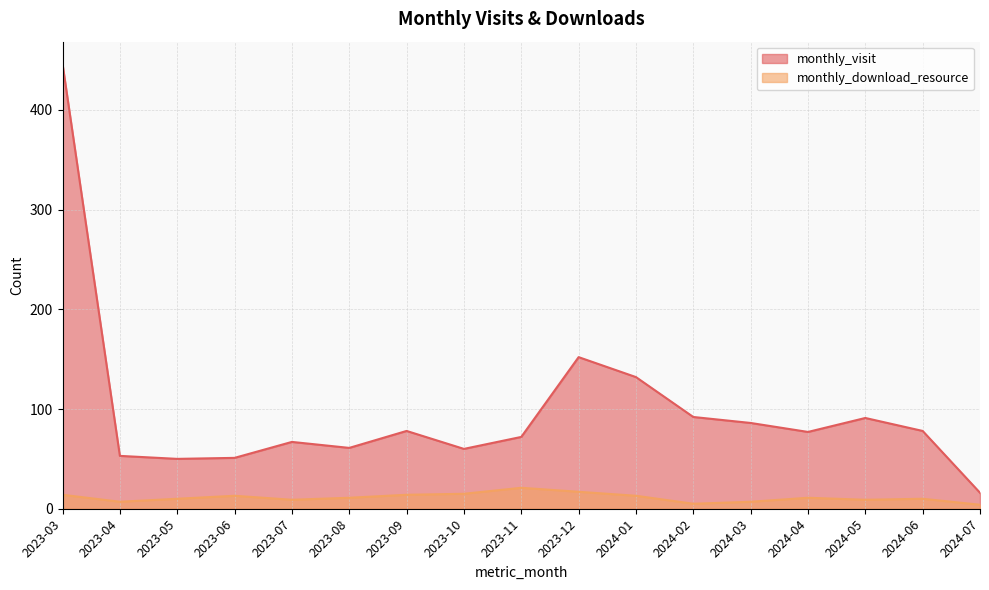

Which series has the widest spread of values?

monthly_visit